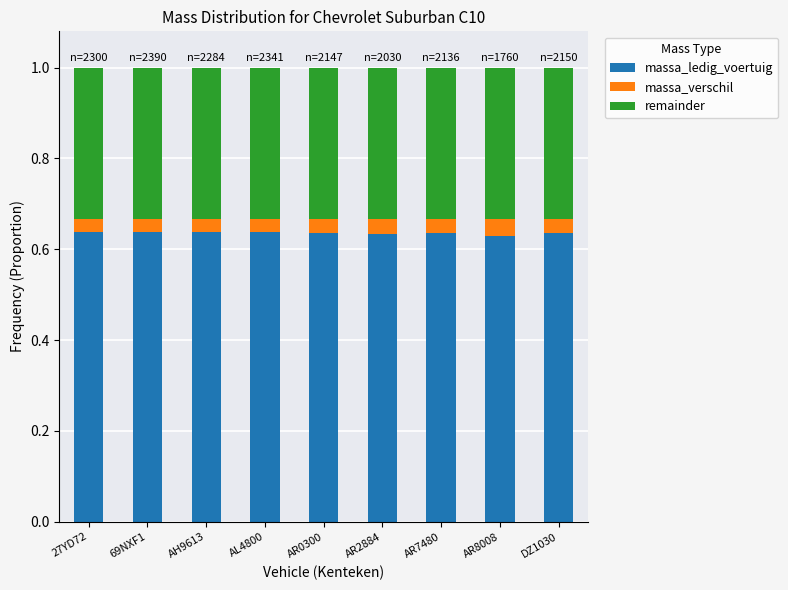

What is the sum of the massa_ledig_voertuig values at AR2884 and AR8008?

1.3